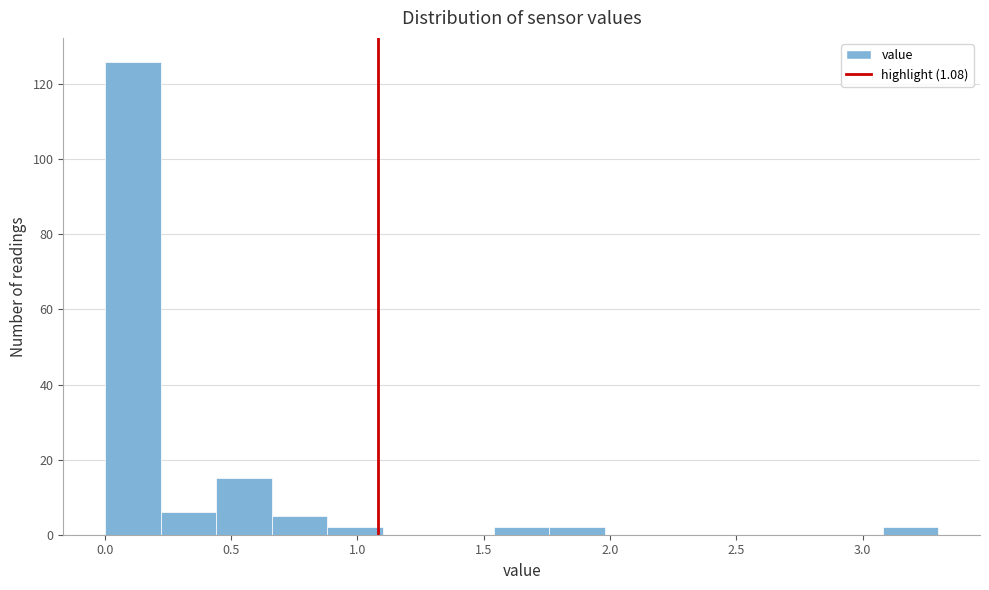

Reading left to right, transcribe this chart: for each bar, give the range it covers on the x-axis and its height. Neither the bar edges nor the heights are printed on the chart, so give them approximately, as read against the axes.

0.00 to 0.22: 126
0.22 to 0.44: 6
0.44 to 0.66: 16
0.66 to 0.88: 6
0.88 to 1.10: 2
1.10 to 1.32: 0
1.32 to 1.54: 0
1.54 to 1.76: 2
1.76 to 1.98: 2
1.98 to 2.20: 0
2.20 to 2.42: 0
2.42 to 2.64: 0
2.64 to 2.86: 0
2.86 to 3.08: 0
3.08 to 3.30: 2